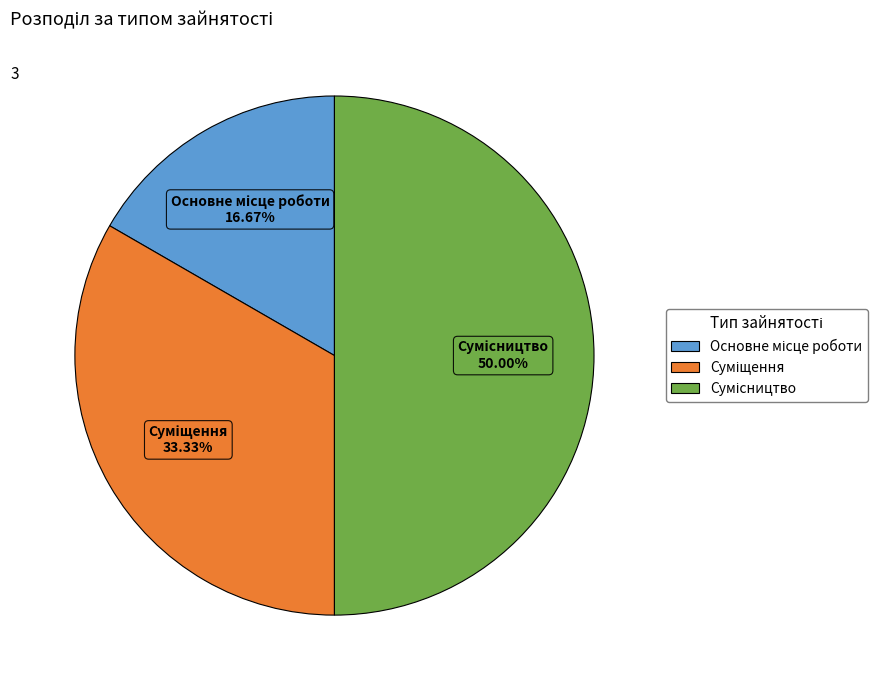

To the nearest percent, what is the difference between the Основне місце роботи and Суміщення slice percentages?

17%